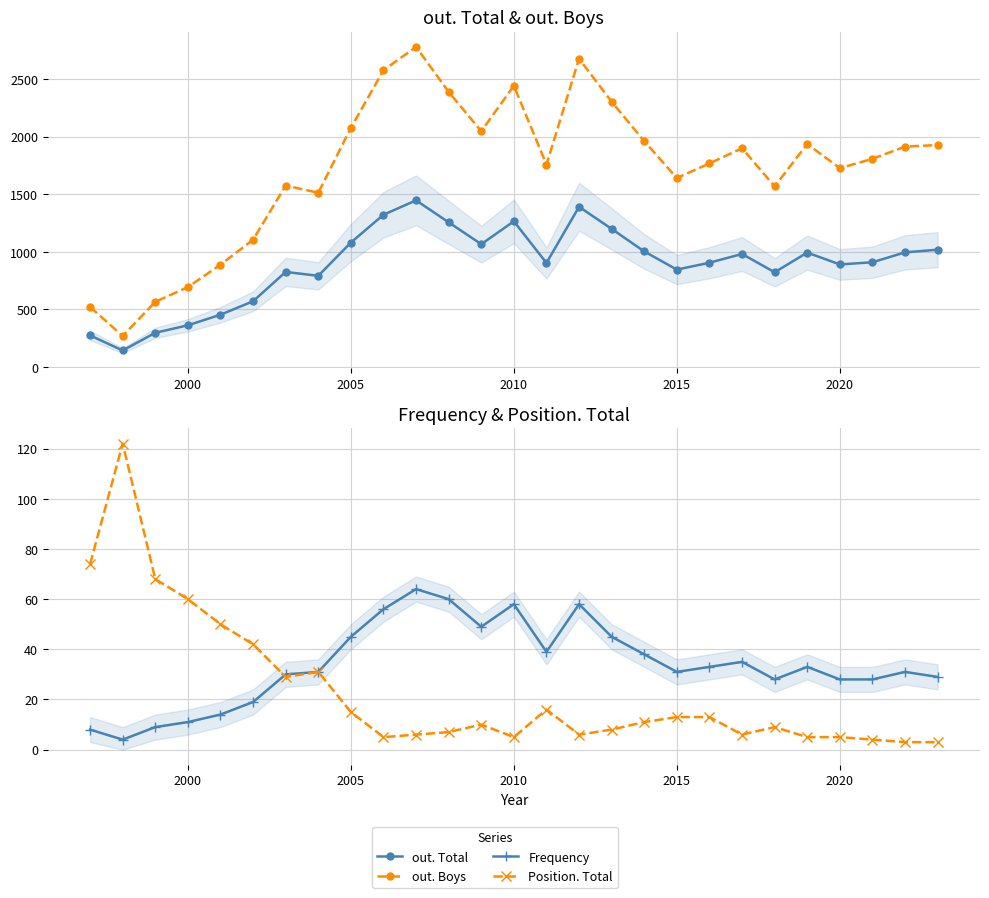

What is the minimum value shown in the chart?

3